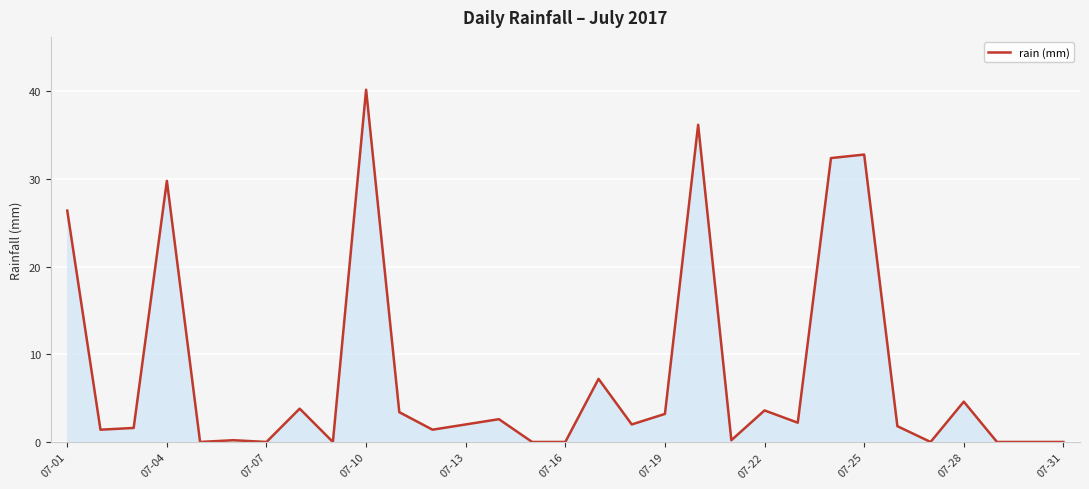

What is the difference between the maximum and minimum values?

40.2